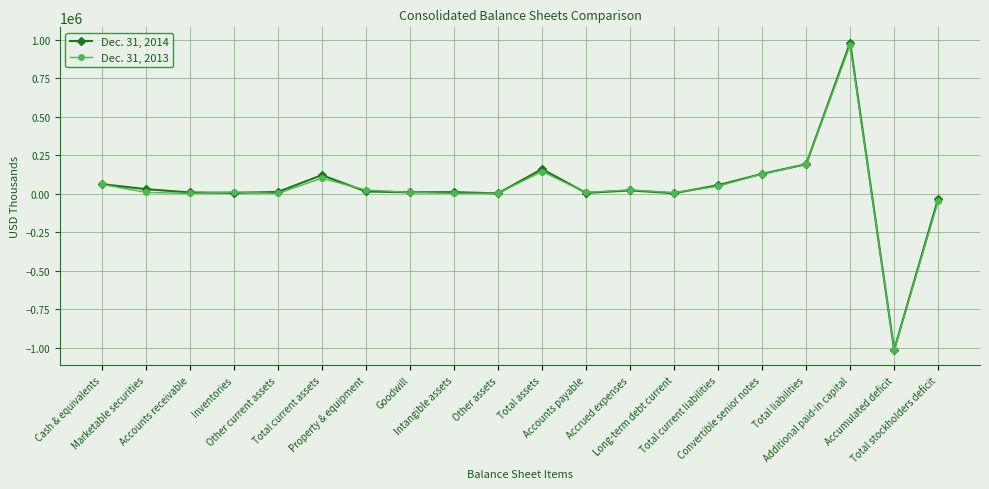

What is the label of the 6th point from the right?

Total current liabilities